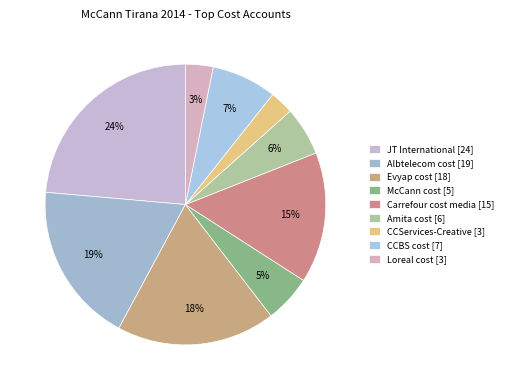

To the nearest percent, what portion does CCBS cost represent?

7%